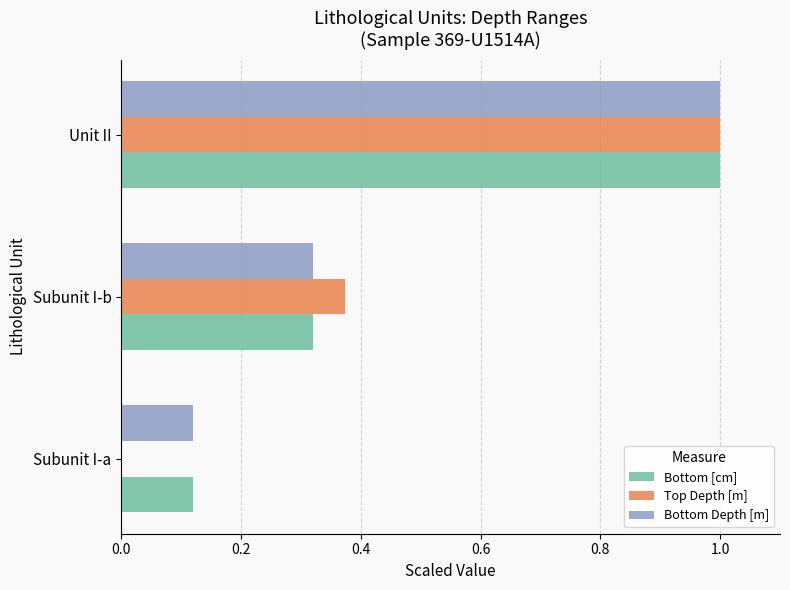

Is the value of Top Depth [m] at Subunit I-a greater than the value of Bottom [cm] at Subunit I-a?

No